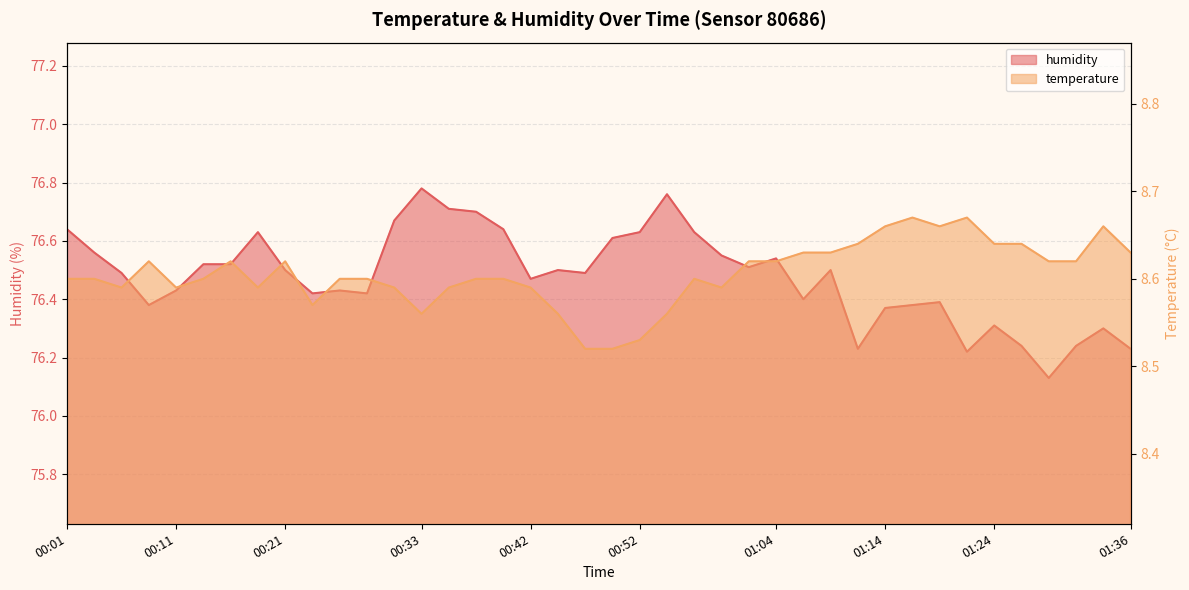

At how many categories does at least one series exceed 74?

40